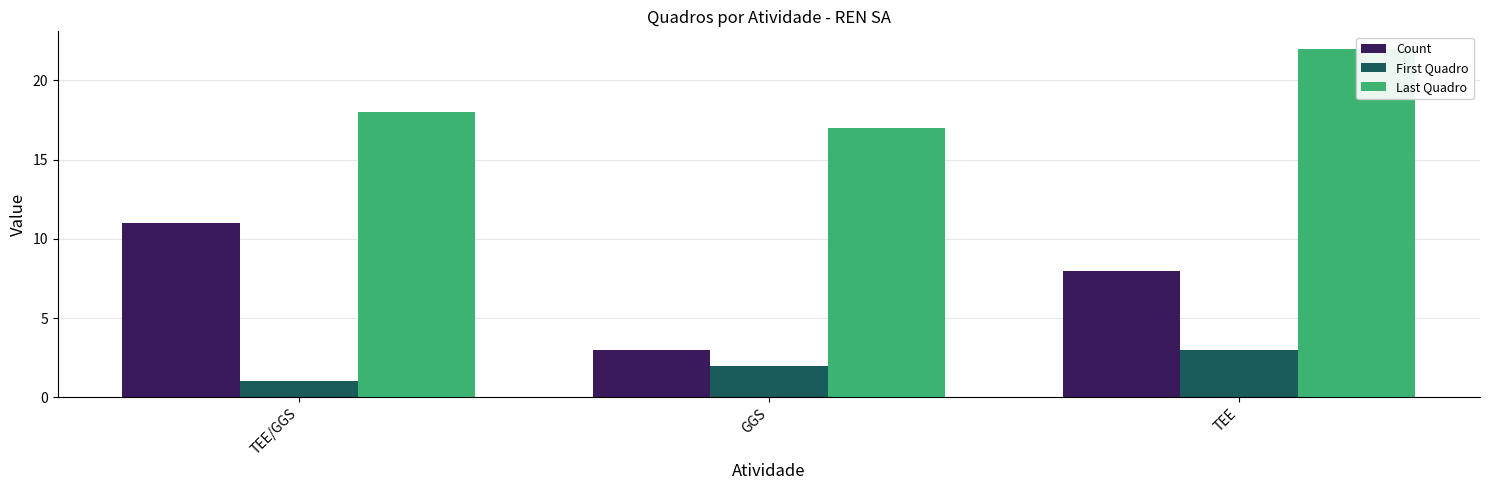

How many bars are there in total?

9